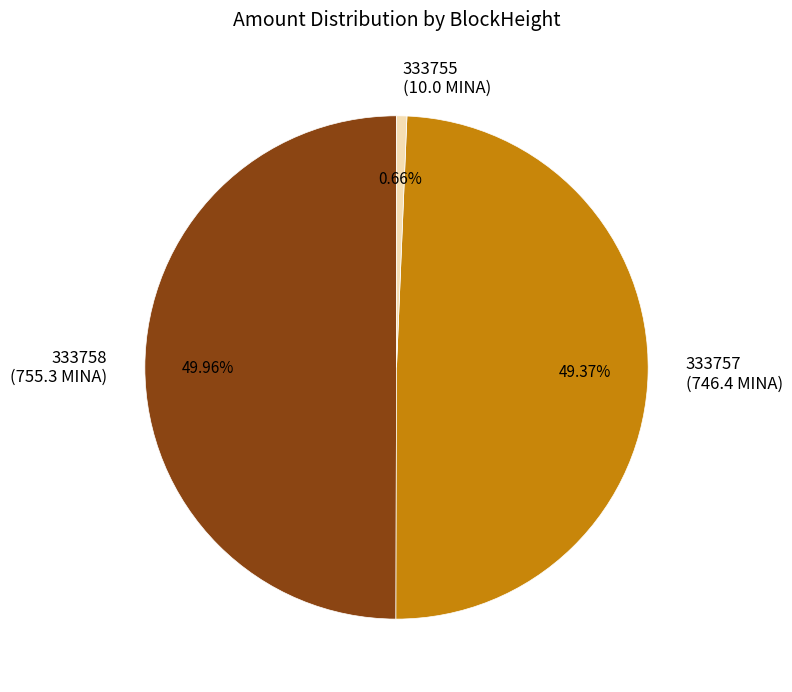

Is the sum of 333758 (755.3 MINA) and 333757 (746.4 MINA) greater than half?

Yes